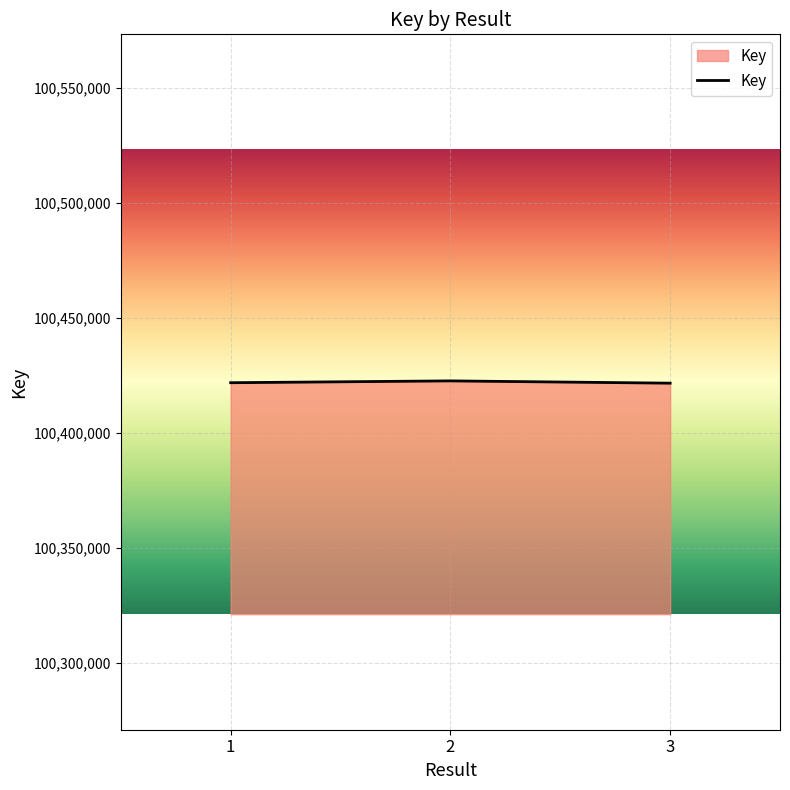

What is the maximum value shown in the chart?

100422661